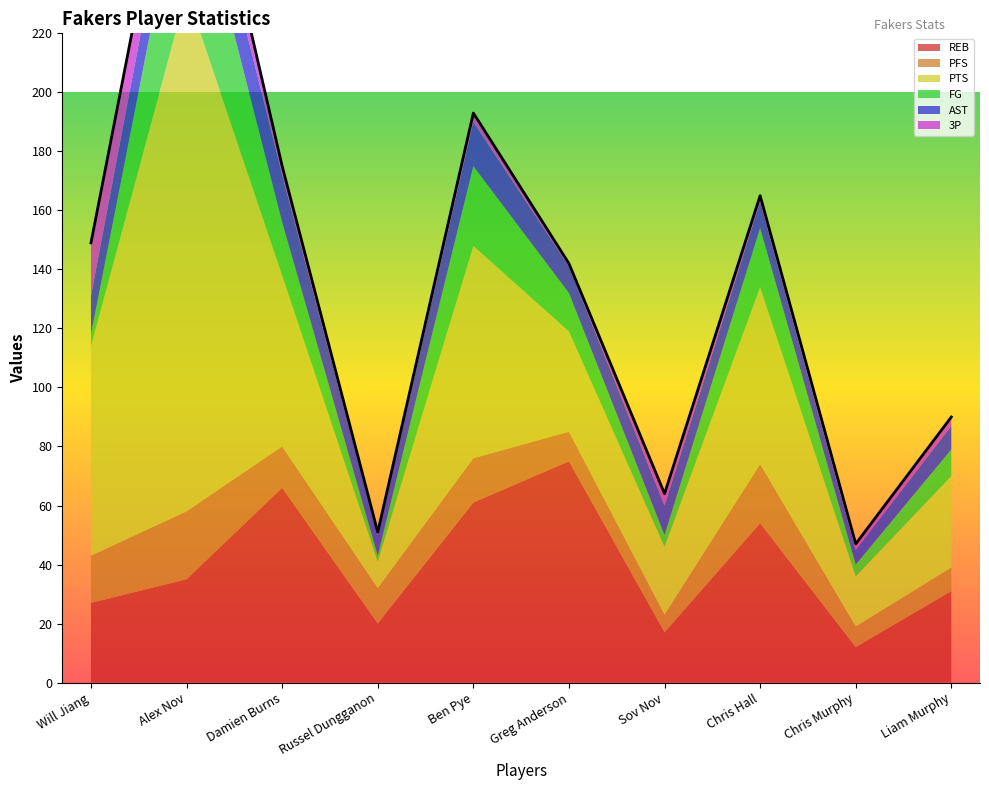

Where does the 3P series first go above 3?

Will Jiang